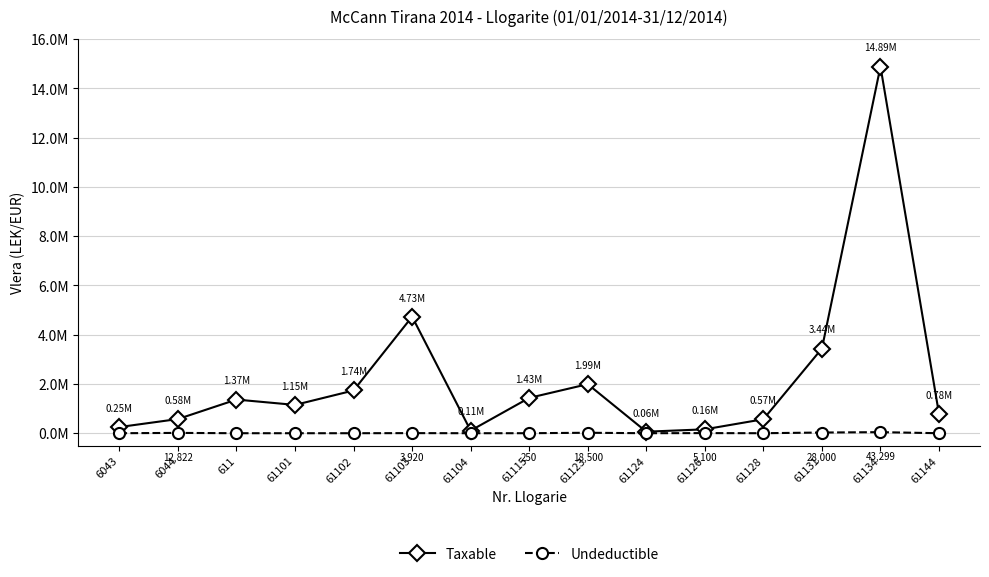

Does the chart have visible grid lines?

Yes